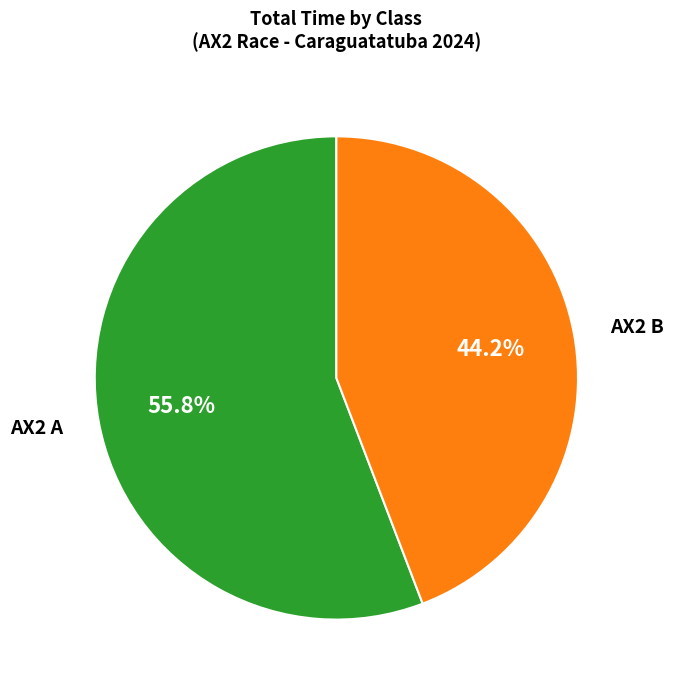

What is the ratio of the value at AX2 B to the value at AX2 A?

0.8